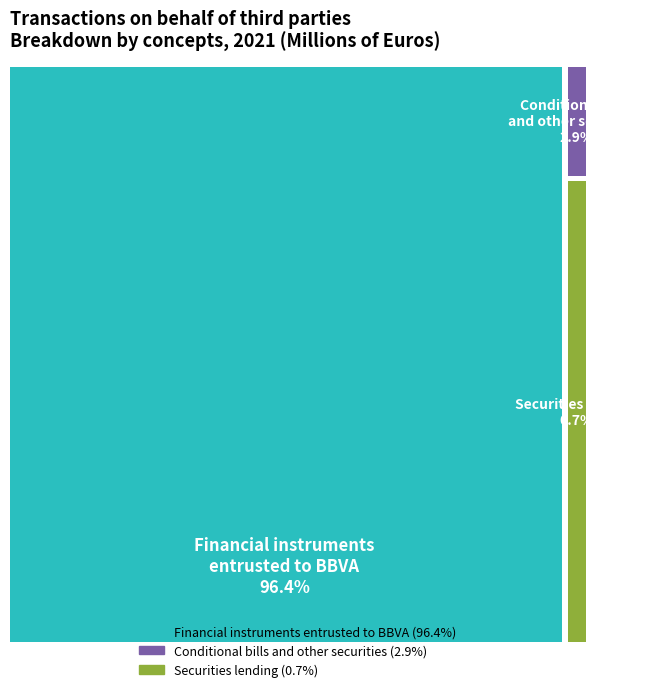

Which slice represents more than half of the pie?

Financial instruments entrusted to BBVA